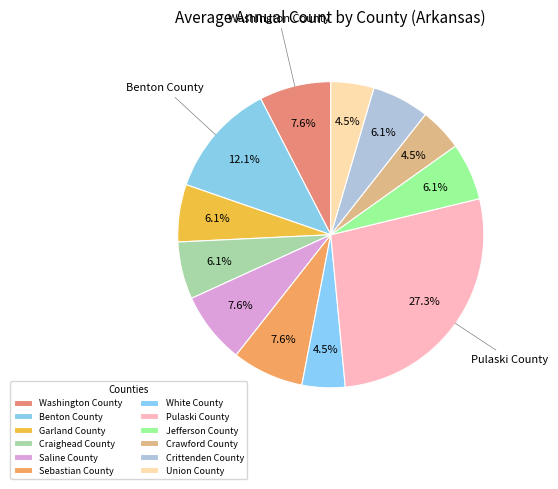

Is there a majority slice in this chart?

No